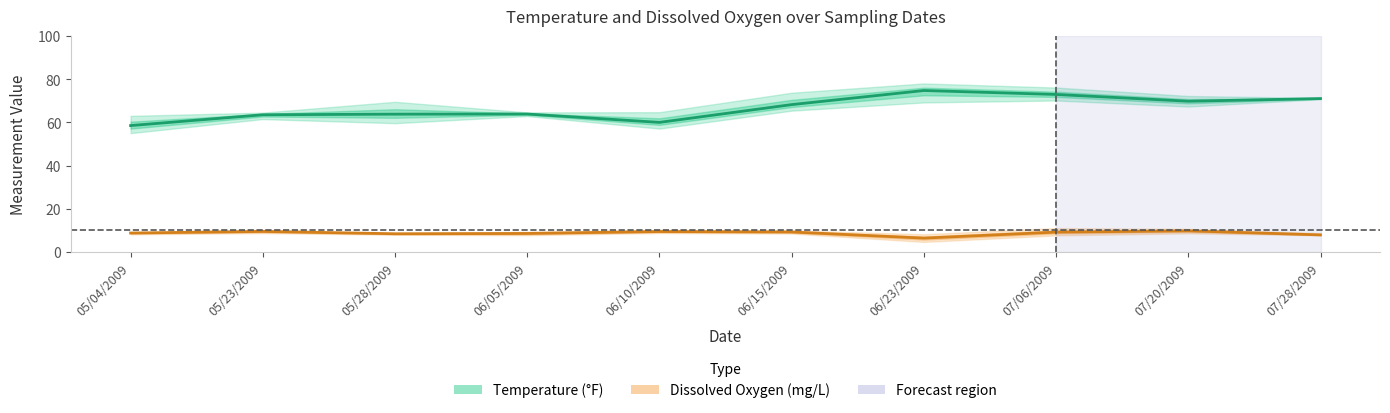

Between 06/23/2009 and 05/04/2009, which is larger?

06/23/2009